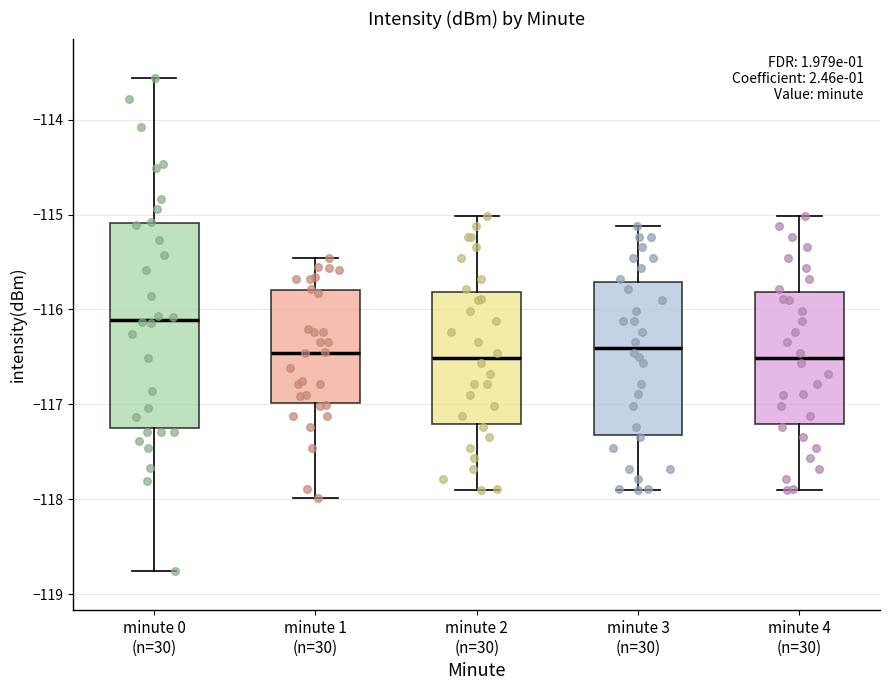

Comparing the boxes themselves (not the whiskers), which one is the tallest?

minute 0 (n=30)